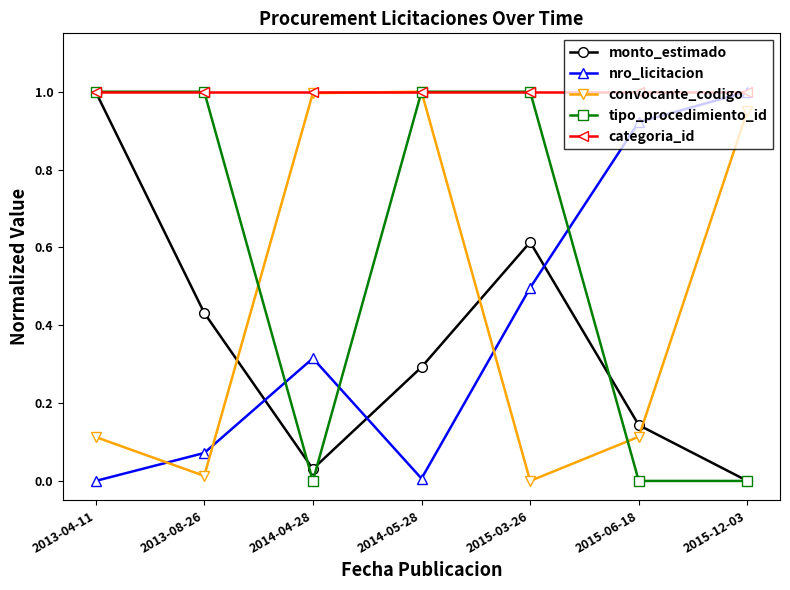

Is it true that tipo_procedimiento_id equals 1.7 at 2013-08-26?

False